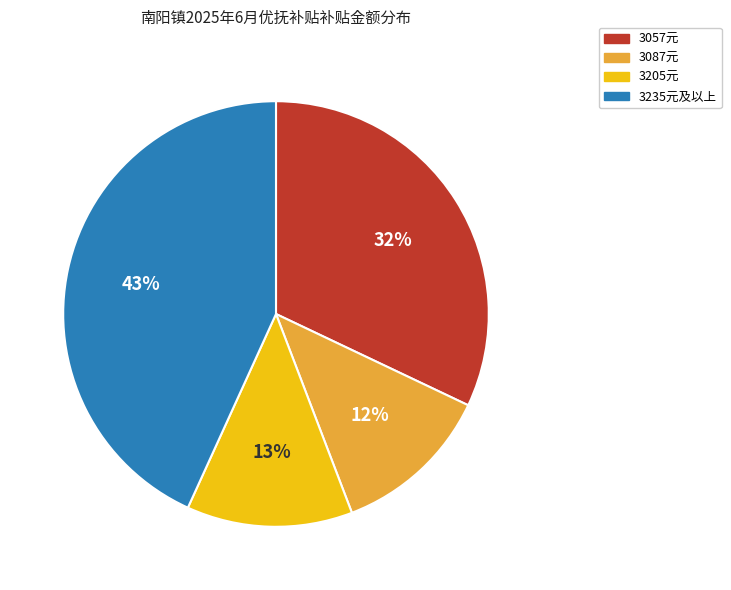

Combined, do 3087元 and 3235元及以上 account for over 50%?

Yes